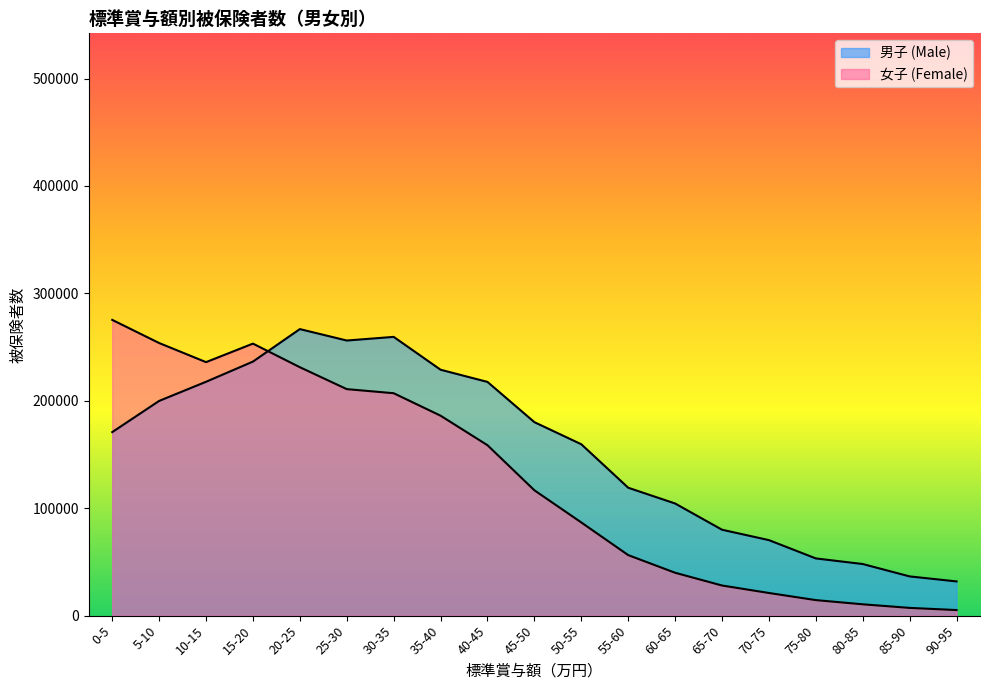

True or false: 女子 (Female) has a value of 44748 at 65-70.

False